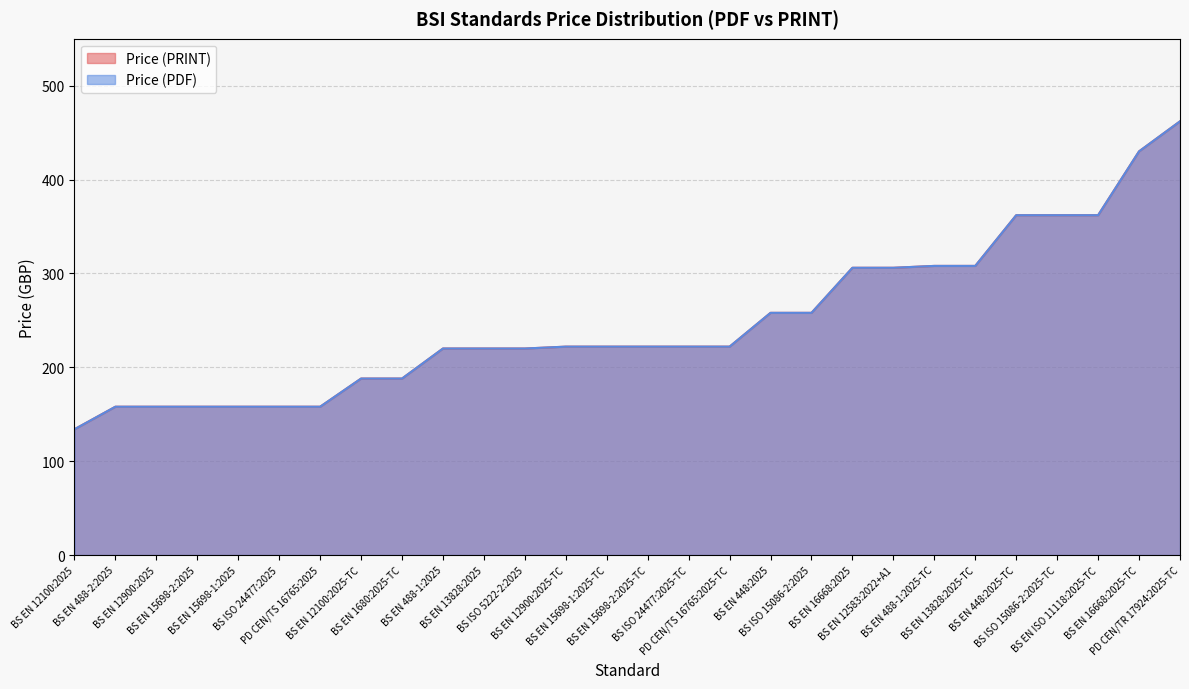

What position from the right is BS EN 15698-1:2025-TC?

15